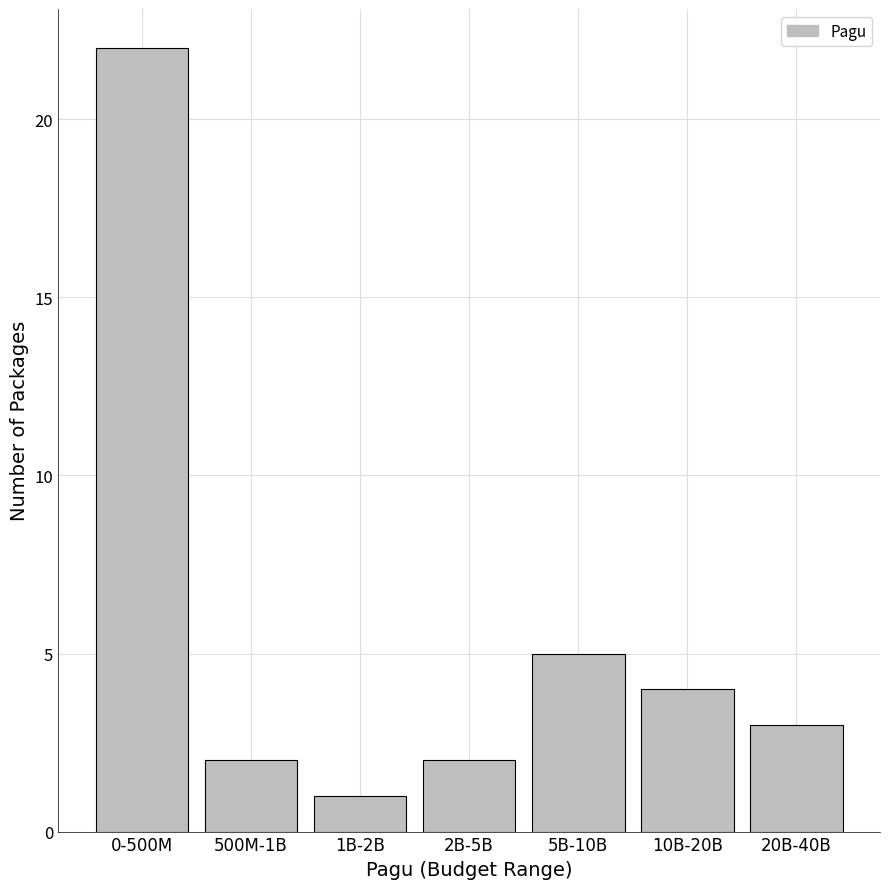

Reading right to left, list all the values displayed in this chart.

3	4	5	2	1	2	22